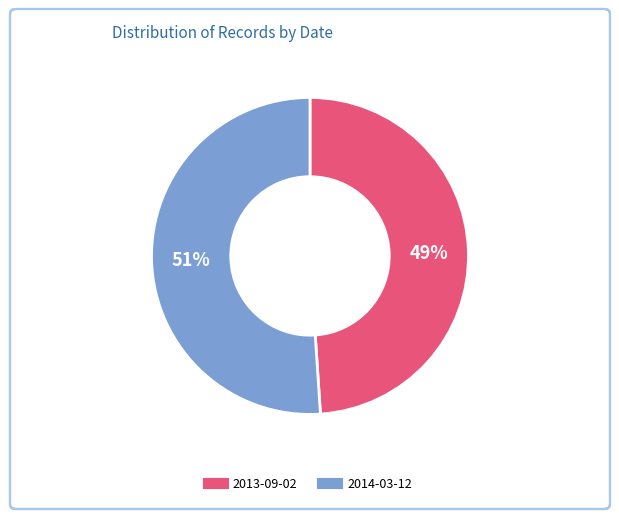

Count the number of slices in the pie.

2